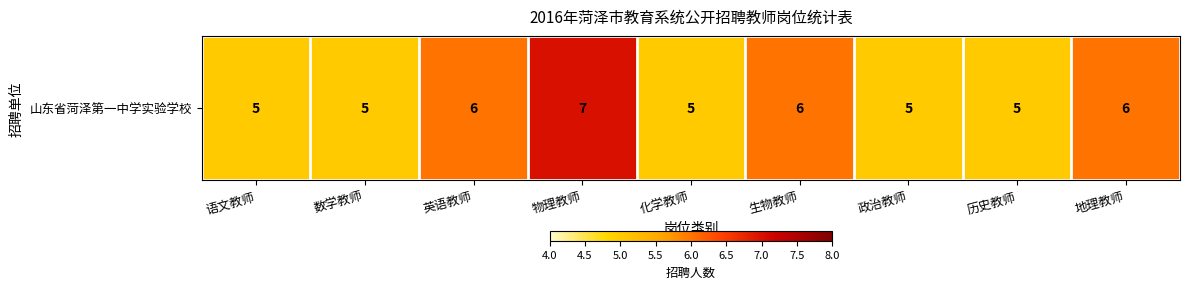

Which label corresponds to the largest value in the chart?

物理教师